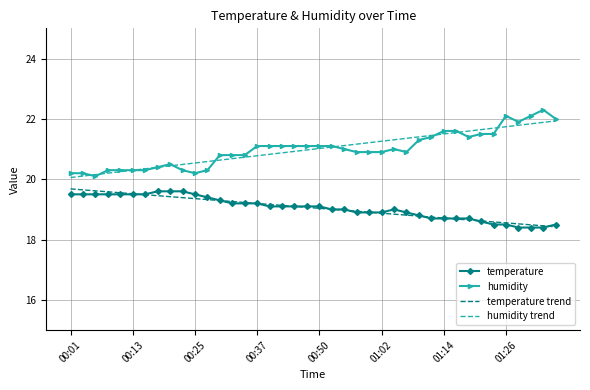

Count the number of data series in this chart.

4